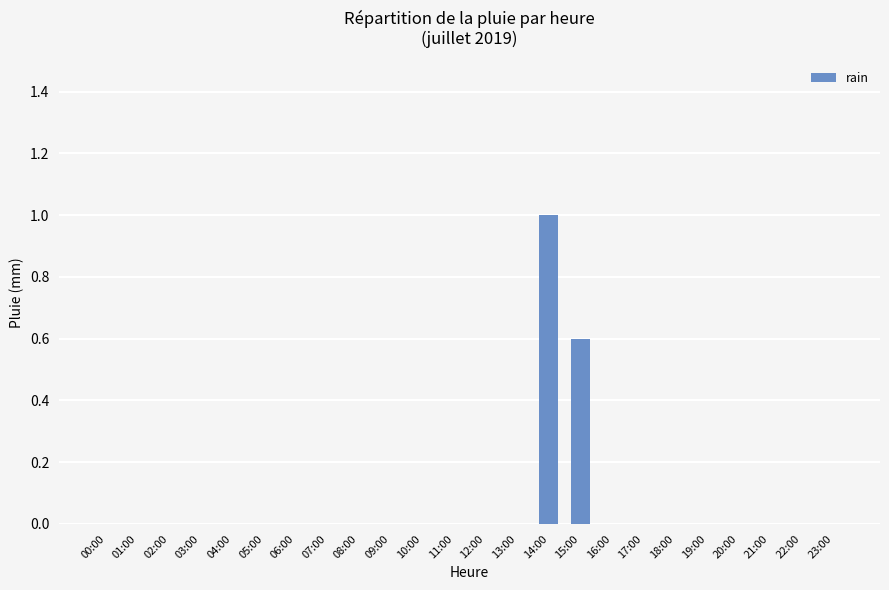

The chart shows a value of -0.7 at 17:00. True or false?

False